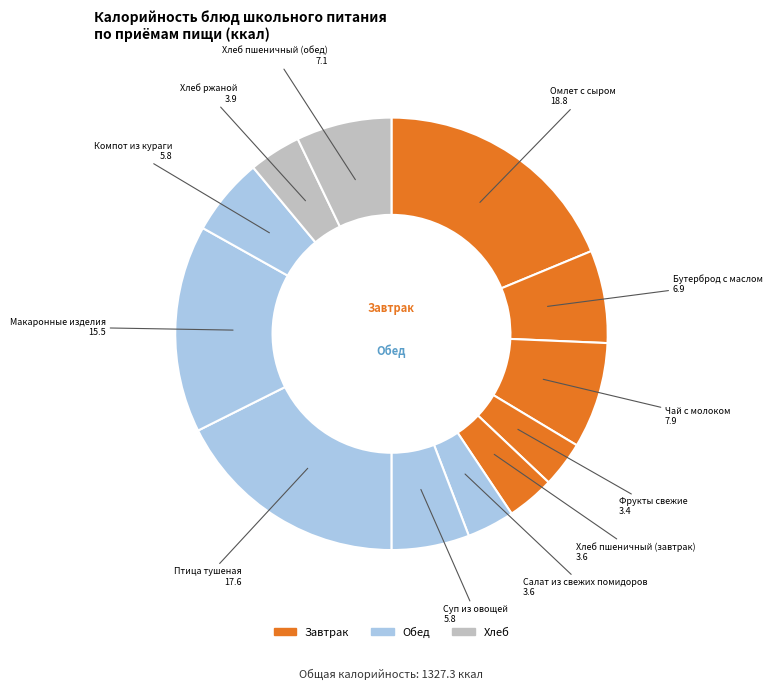

Count the number of slices in the pie.

12